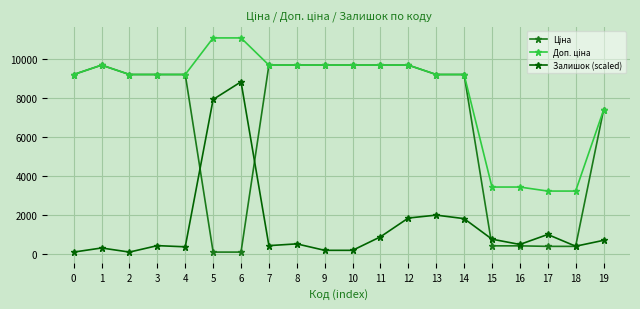

How many lines are shown in the chart?

3